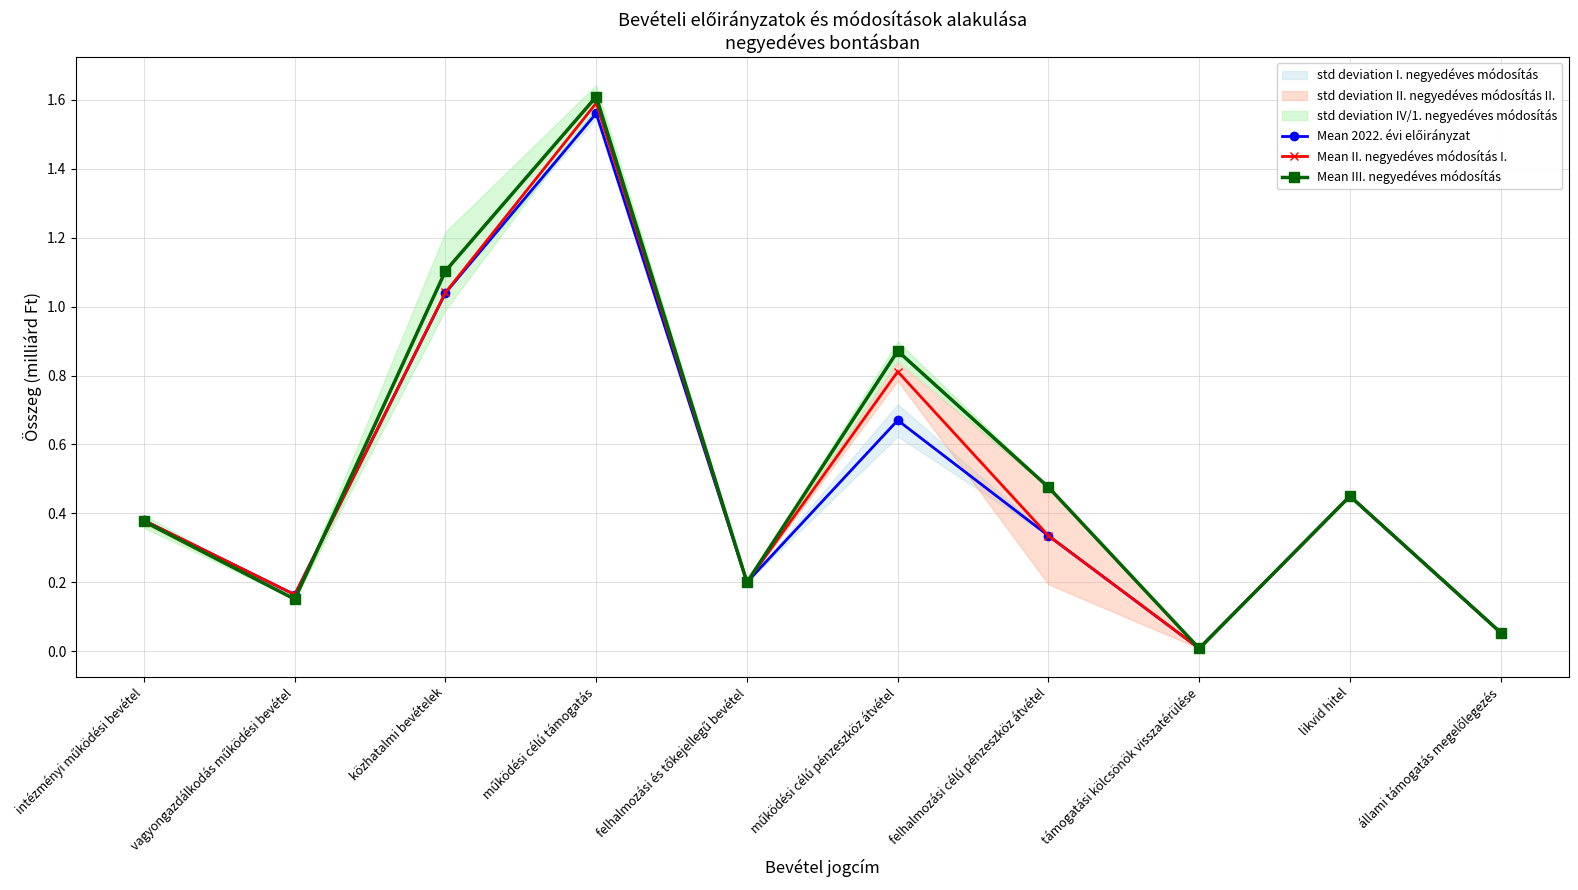

Does the chart have visible grid lines?

Yes